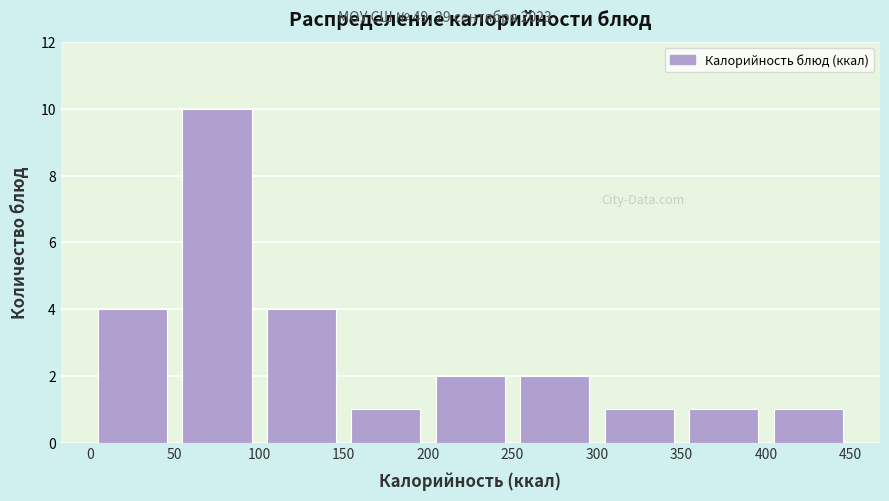

Over which range of the x-axis is the bar tallest?

50 to 100